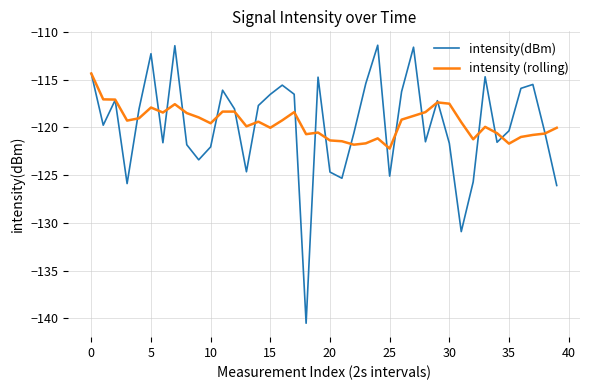

What is the maximum value for intensity(dBm)?

-111.4